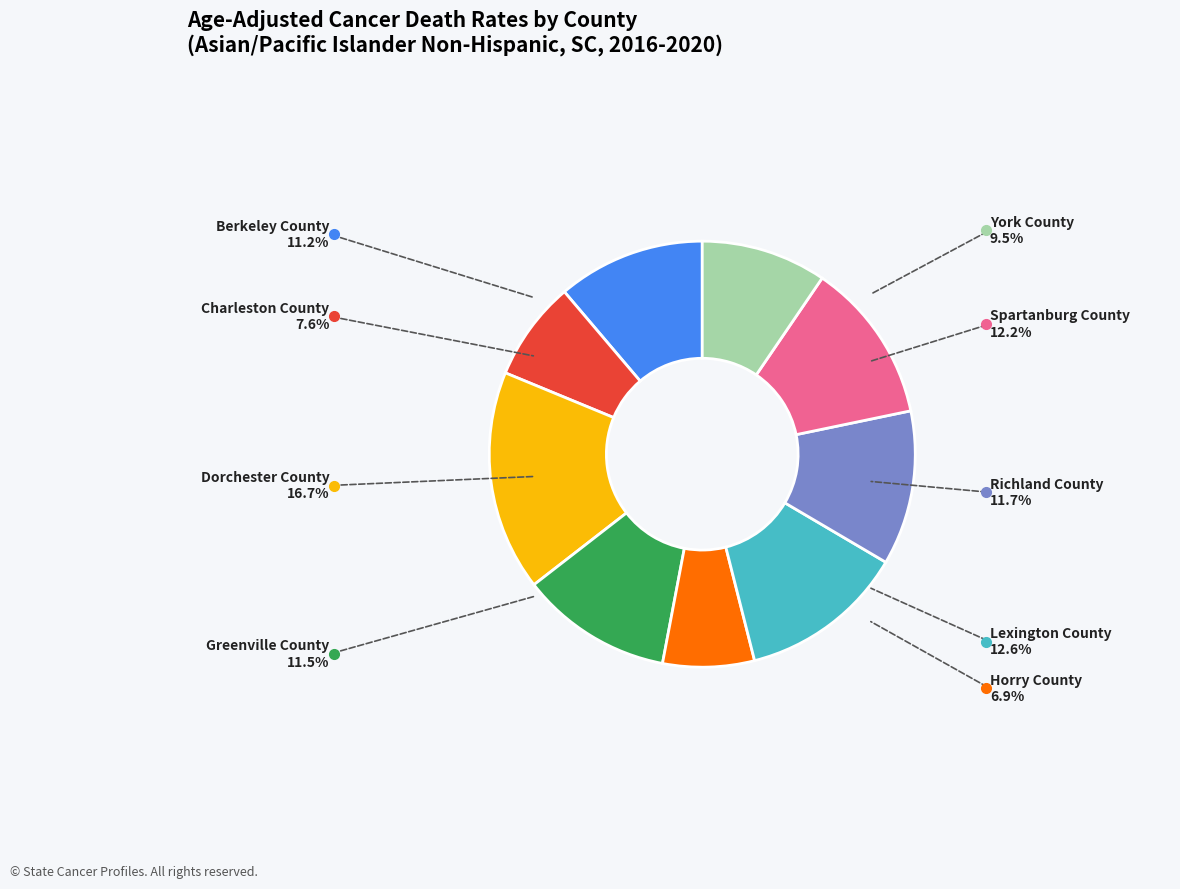

Which slice is the largest?

Dorchester County